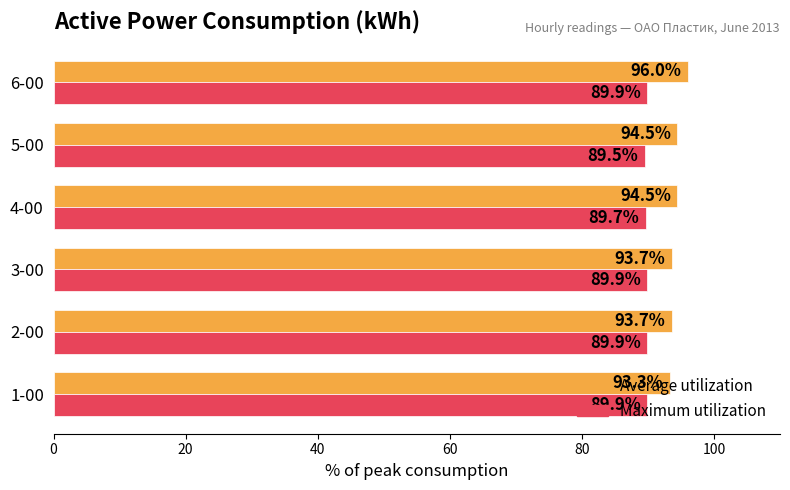

Rank the series by their average value, from highest to lowest.

Average utilization, Maximum utilization